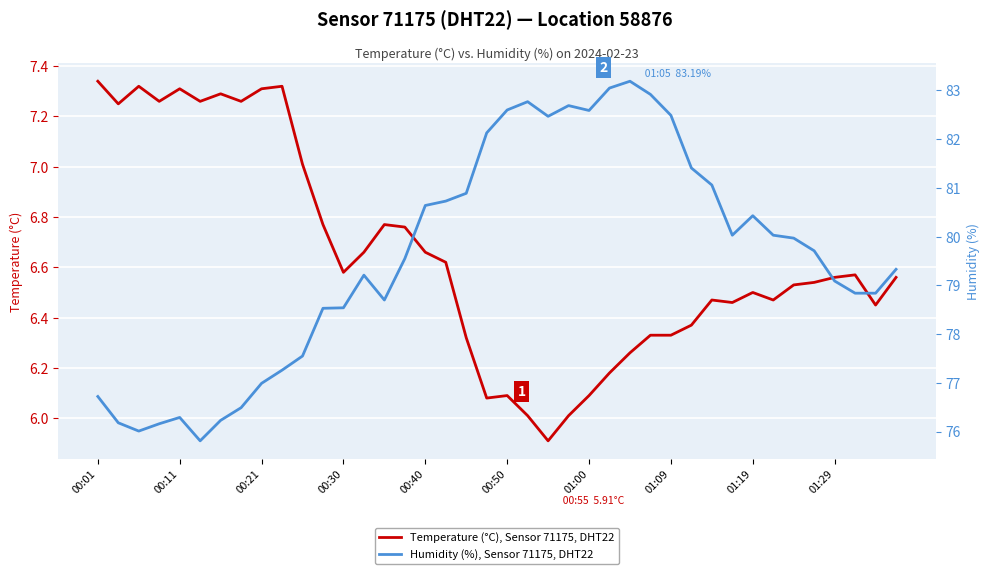

Is it true that Humidity (%), Sensor 71175, DHT22 equals 109.5 at 11?

False